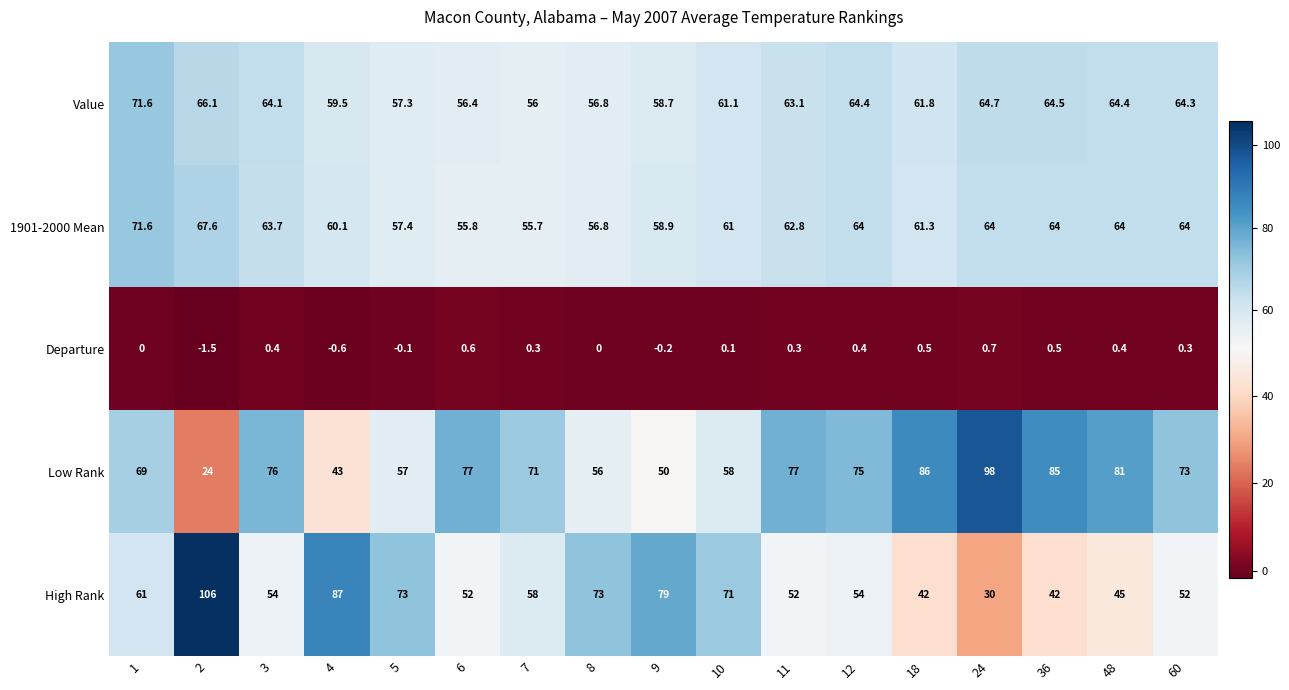

Which category has the highest value across all series?

2